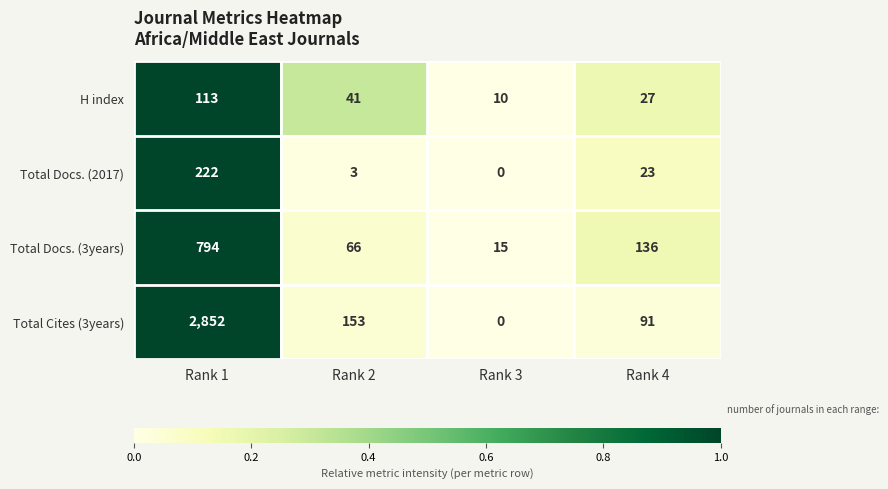

Which series has the largest total across all categories?

Total Cites (3years)